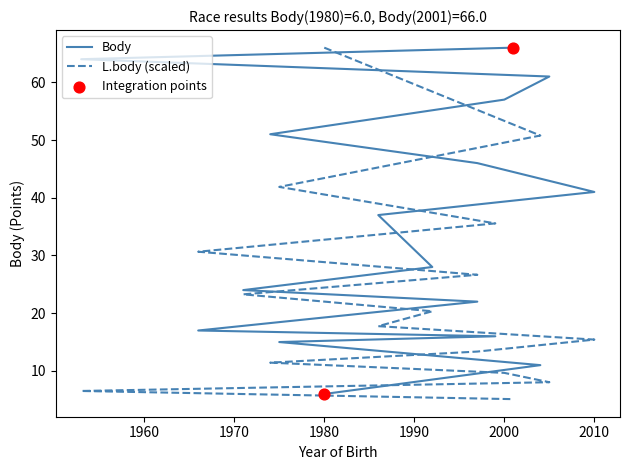

Which series reaches the maximum Y coordinate?

Body